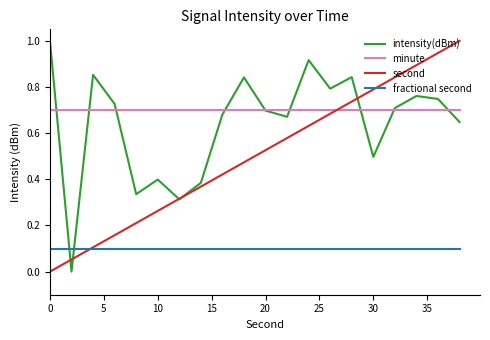

How many times do minute and second cross each other?

1